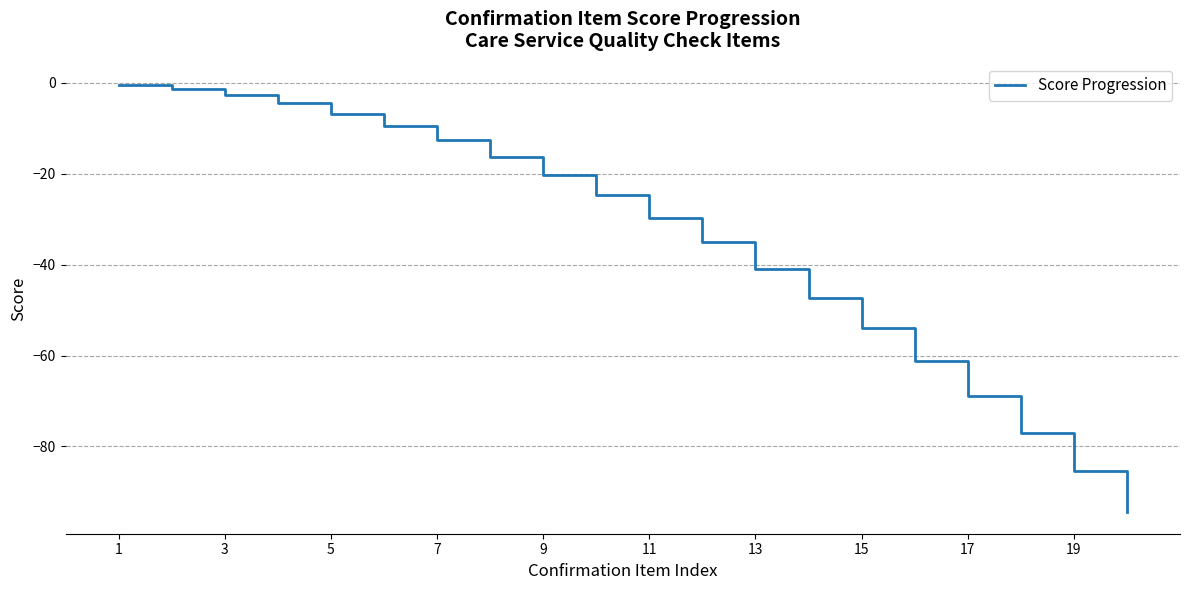

What is the minimum value shown in the chart?

-94.5